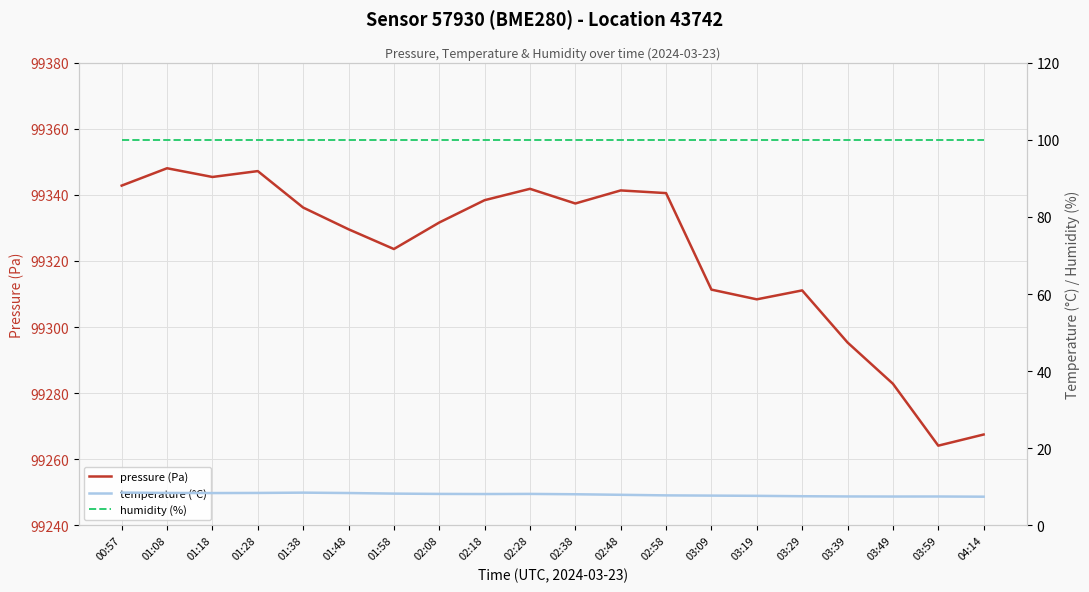

Reading left to right, transcribe all the data shown in this chart.

pressure (Pa): 00:57=99342.8	01:08=99348.1	01:18=99345.4	01:28=99347.2	01:38=99336.2	01:48=99329.6	01:58=99323.6	02:08=99331.6	02:18=99338.4	02:28=99341.8	02:38=99337.4	02:48=99341.3	02:58=99340.5	03:09=99311.3	03:19=99308.4	03:29=99311.1	03:39=99295.3	03:49=99282.9	03:59=99264.1	04:14=99267.5
temperature (°C): 00:57=8.5	01:08=8.4	01:18=8.4	01:28=8.4	01:38=8.5	01:48=8.4	01:58=8.2	02:08=8.2	02:18=8.1	02:28=8.2	02:38=8.1	02:48=7.9	02:58=7.8	03:09=7.7	03:19=7.7	03:29=7.6	03:39=7.5	03:49=7.5	03:59=7.5	04:14=7.4
humidity (%): 00:57=100.0	01:08=100.0	01:18=100.0	01:28=100.0	01:38=100.0	01:48=100.0	01:58=100.0	02:08=100.0	02:18=100.0	02:28=100.0	02:38=100.0	02:48=100.0	02:58=100.0	03:09=100.0	03:19=100.0	03:29=100.0	03:39=100.0	03:49=100.0	03:59=100.0	04:14=100.0